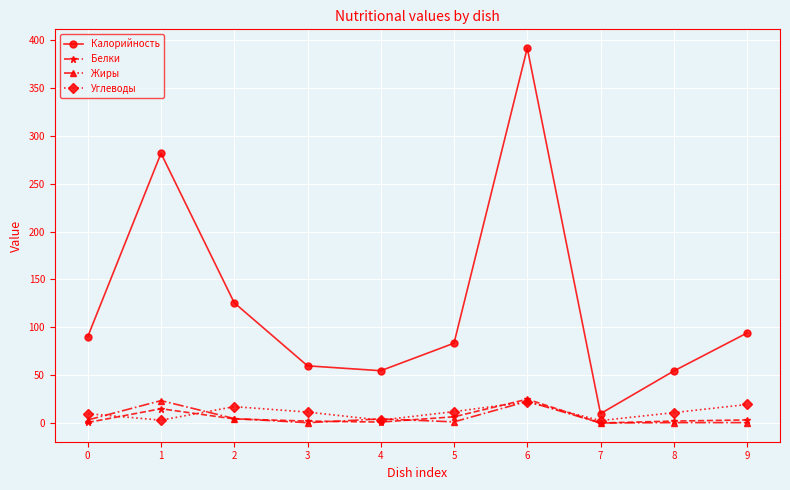

Which category has the highest value in the Белки series?

6